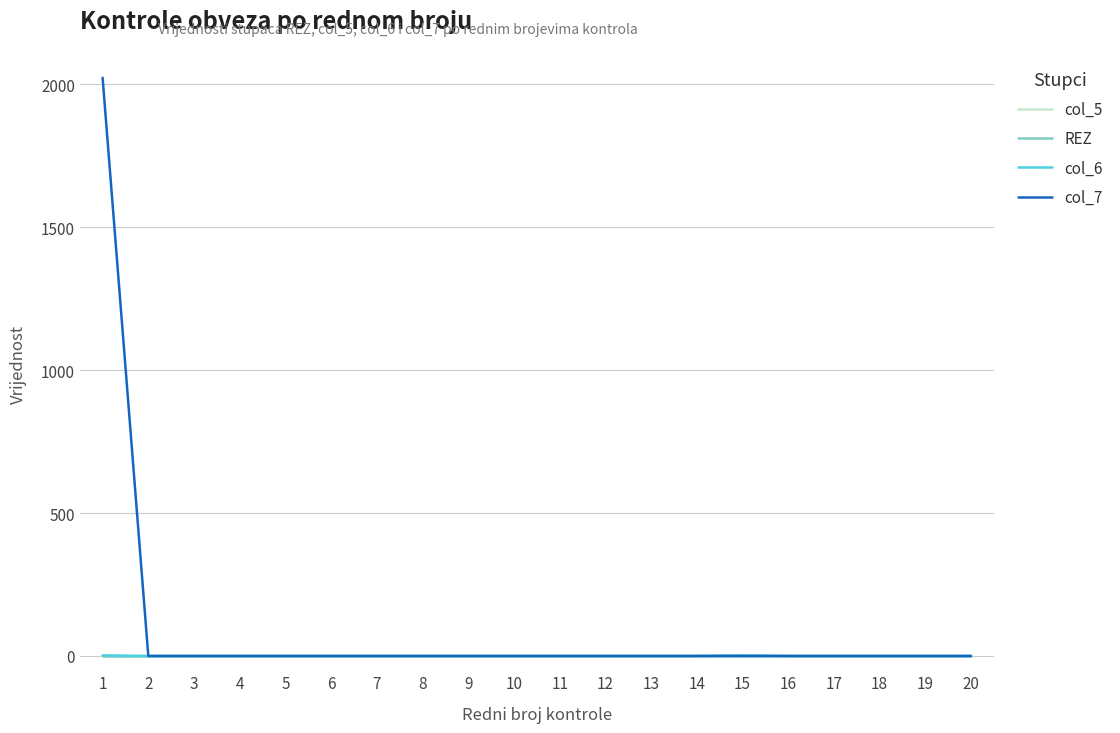

The value of col_5 at 14 is 0. True or false?

True